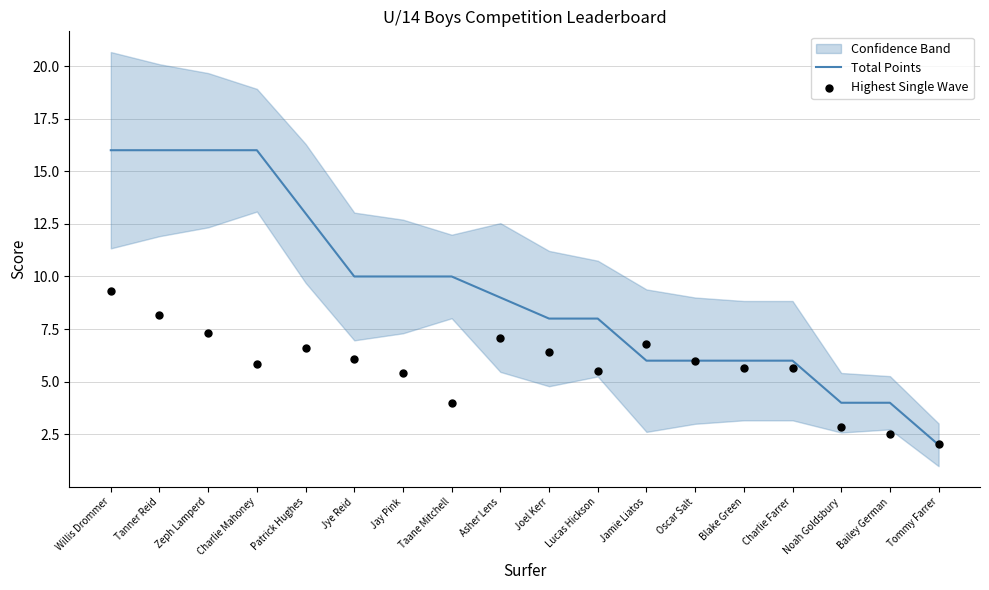

Which series reaches the minimum Y coordinate?

Total Points